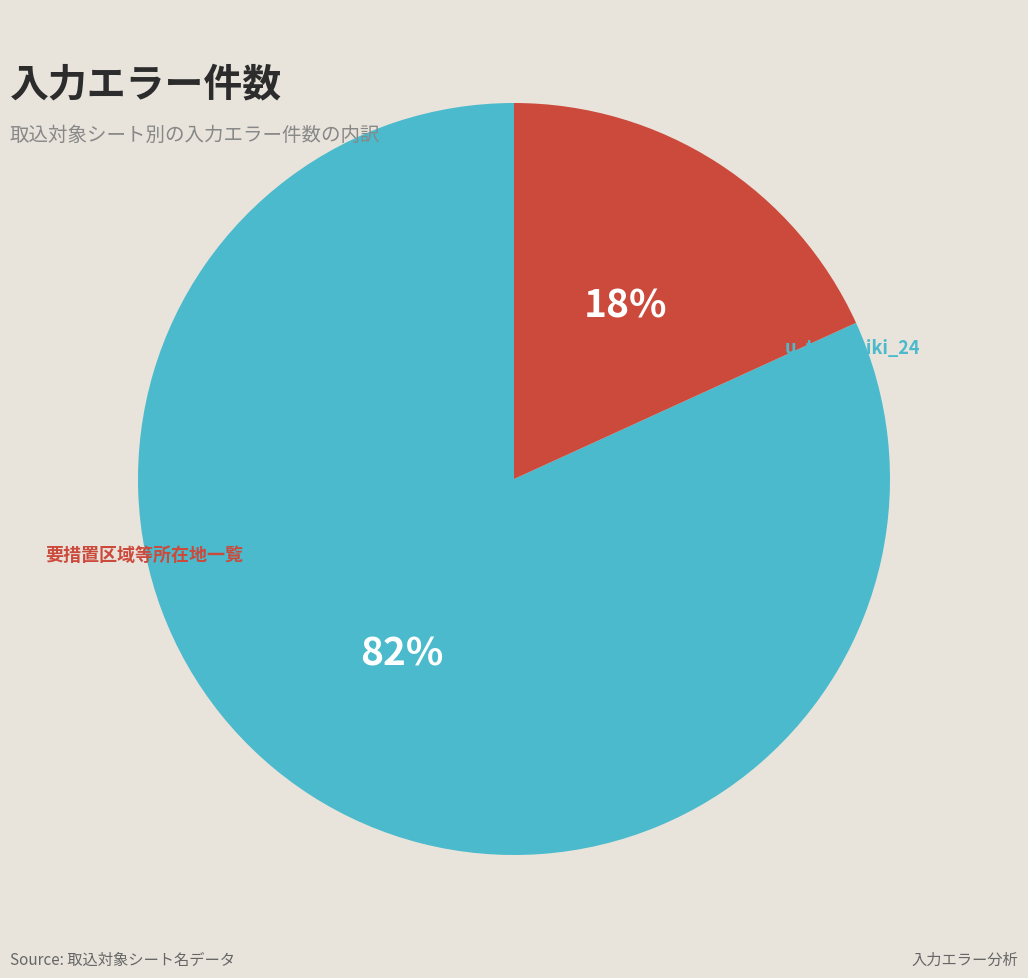

Which slice is the largest?

u_t_yoshiki_24